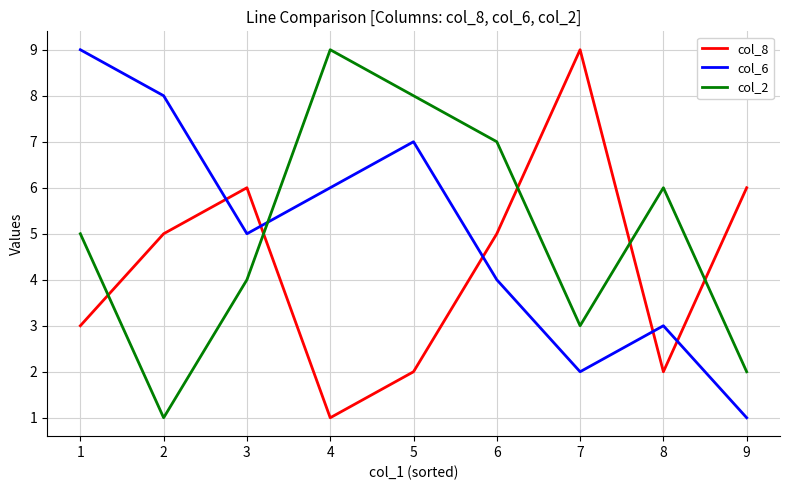

What is the total value across all series at 2?

14